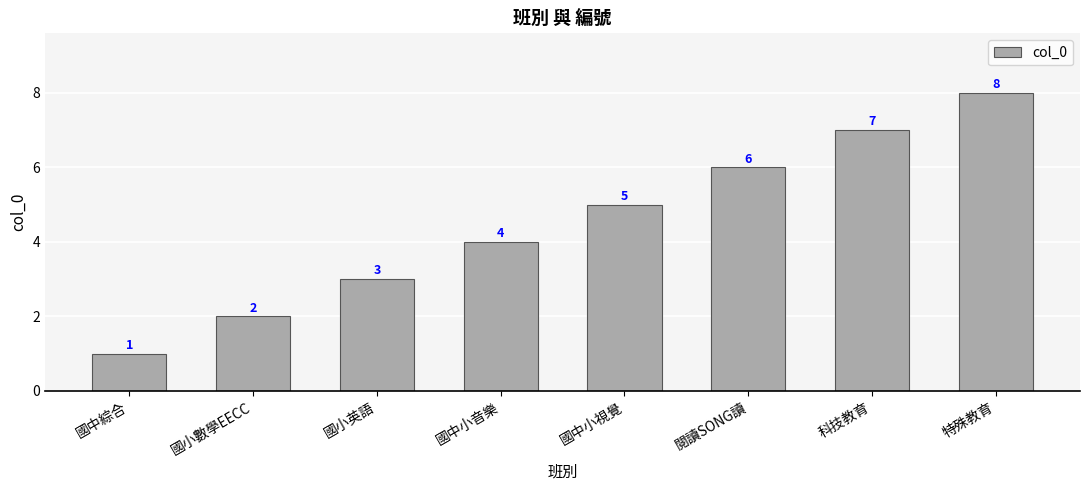

Between 國中小視覺 and 國中綜合, which is larger?

國中小視覺